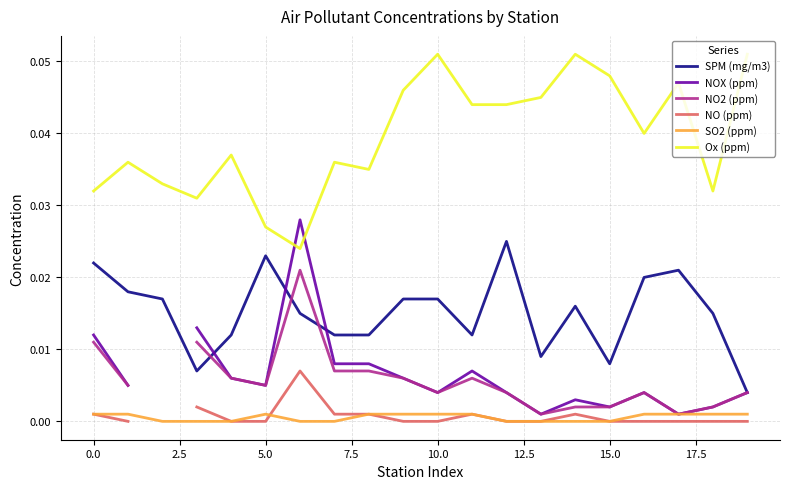

At 10, list the series in order from largest to smallest.

Ox (ppm), SPM (mg/m3), NOX (ppm), NO2 (ppm), SO2 (ppm), NO (ppm)